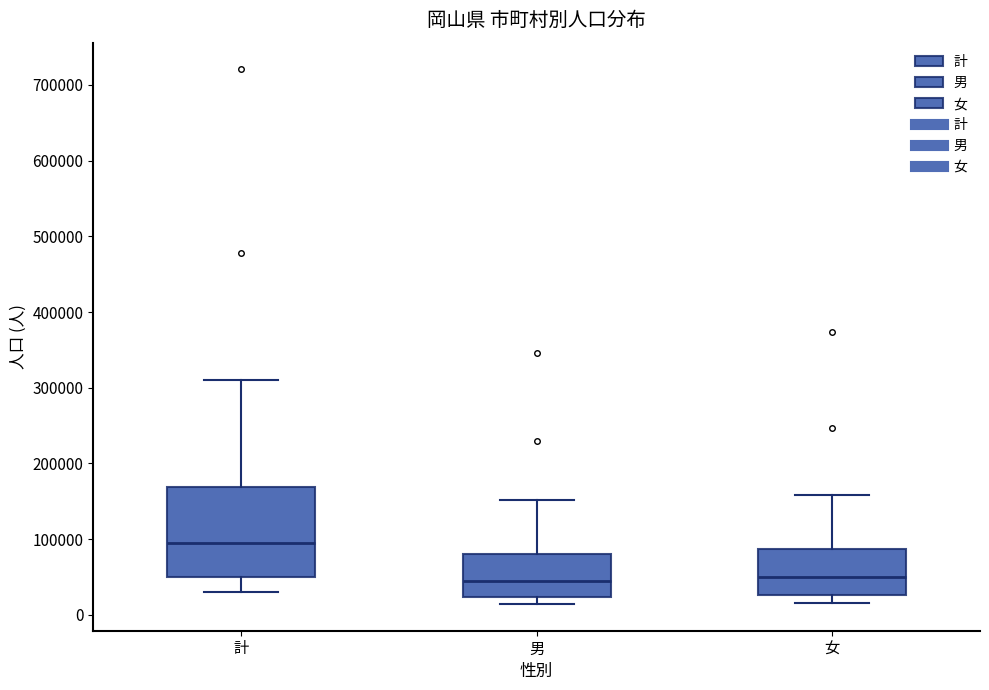

Reading left to right, transcribe this box plot: for each box, give where its median line is, the range the box spans, and where its two whiskers end, as read against the y-axis. The values are not printed on the chart, so give them approximately, as read against the axis.

計: median 100000, box 50000 to 170000, whiskers 30000 to 310000
男: median 50000, box 20000 to 80000, whiskers 10000 to 150000
女: median 50000, box 30000 to 90000, whiskers 20000 to 160000